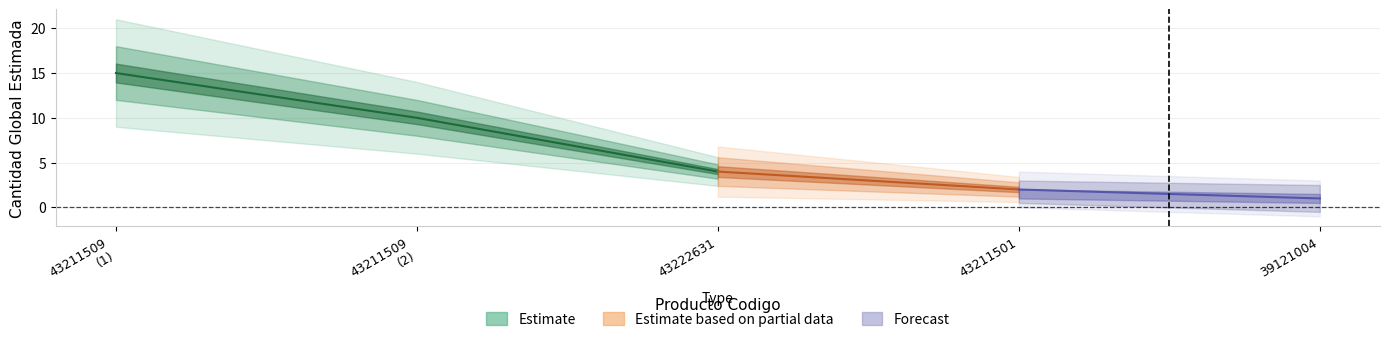

The chart shows a value of 2 at 43211501. True or false?

True